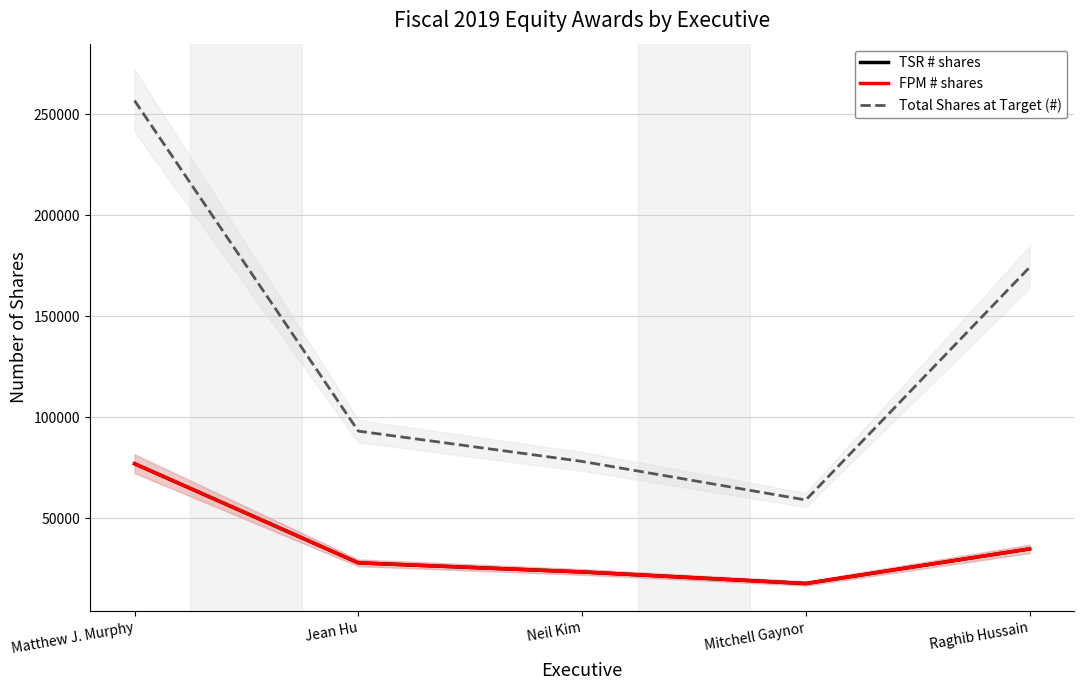

What are all the series names shown in the legend?

TSR # shares, FPM # shares, Total Shares at Target (#)